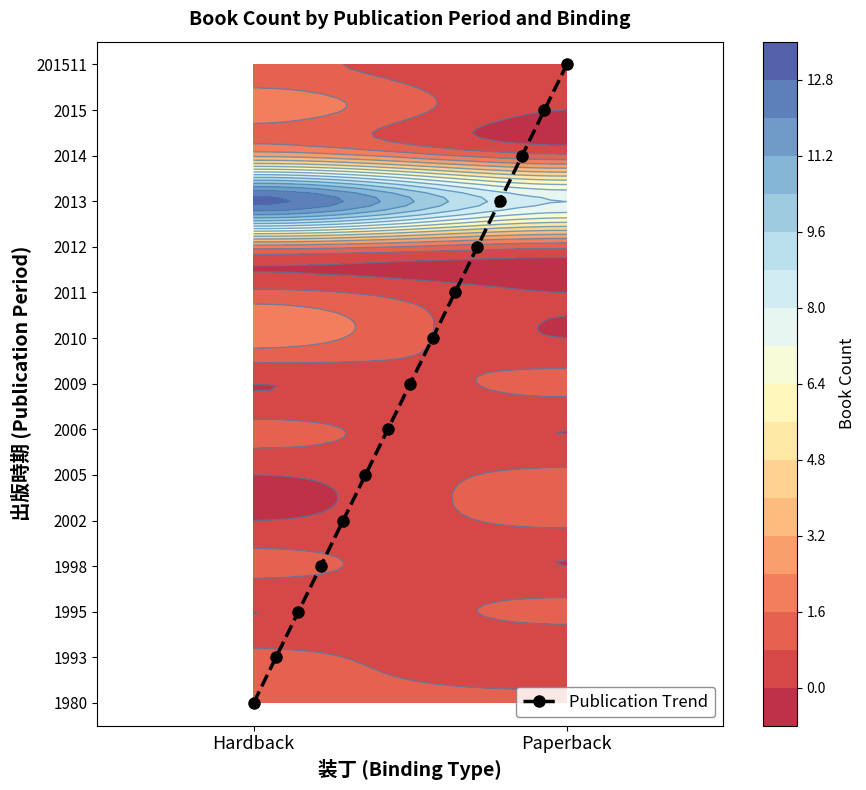

What is the difference between the maximum and minimum values?

14